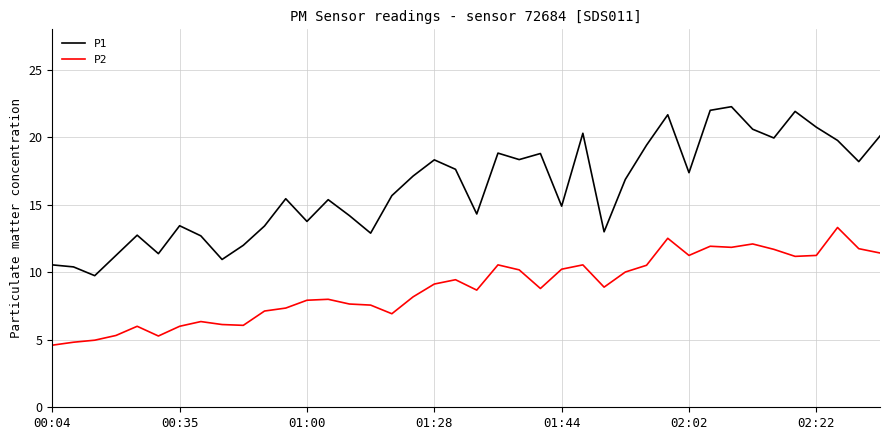

What is the maximum value for P1?

22.3